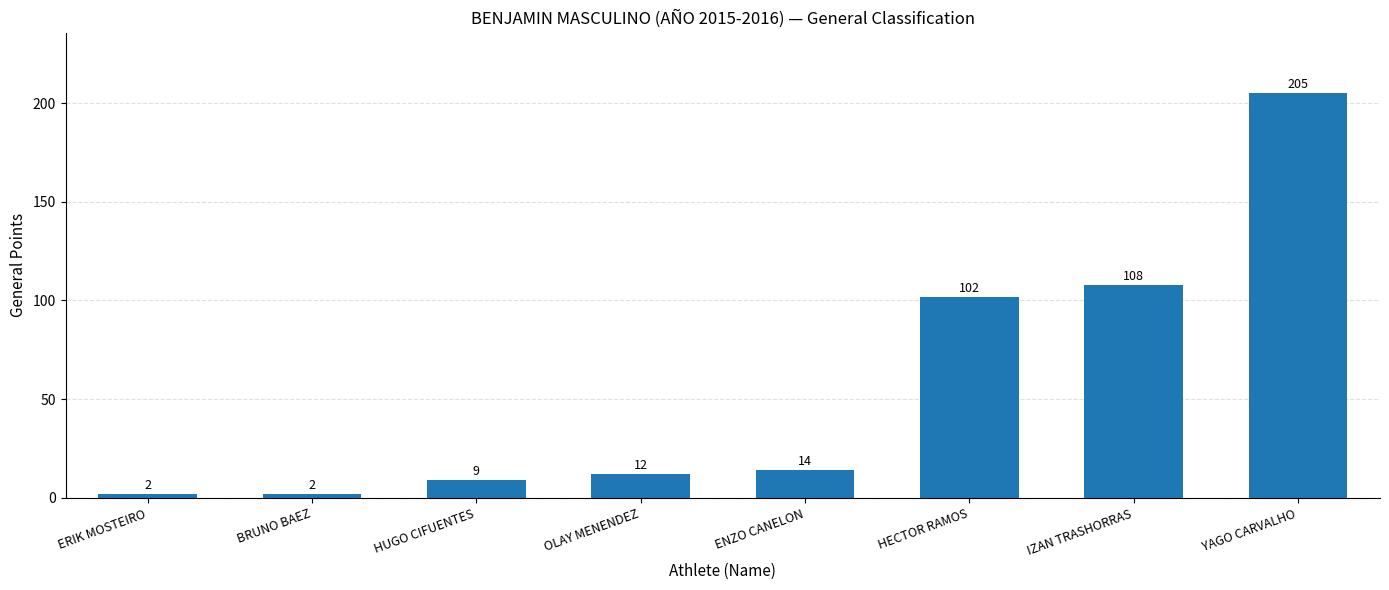

What is the difference between the maximum and minimum values?

203